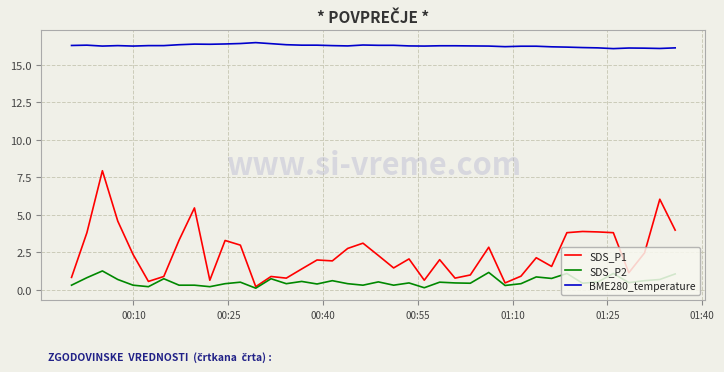

How many BME280_temperature values are between 16 and 17?

40